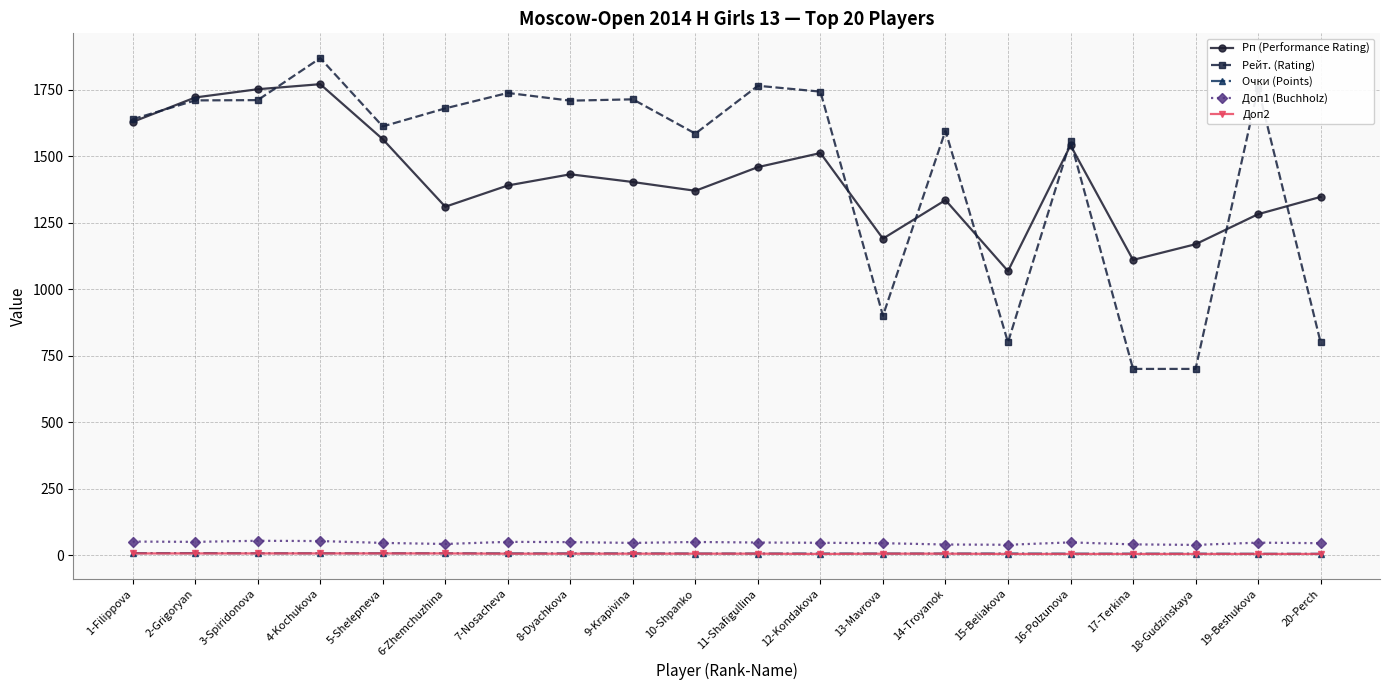

Is this an area chart (filled region under the line)?

No